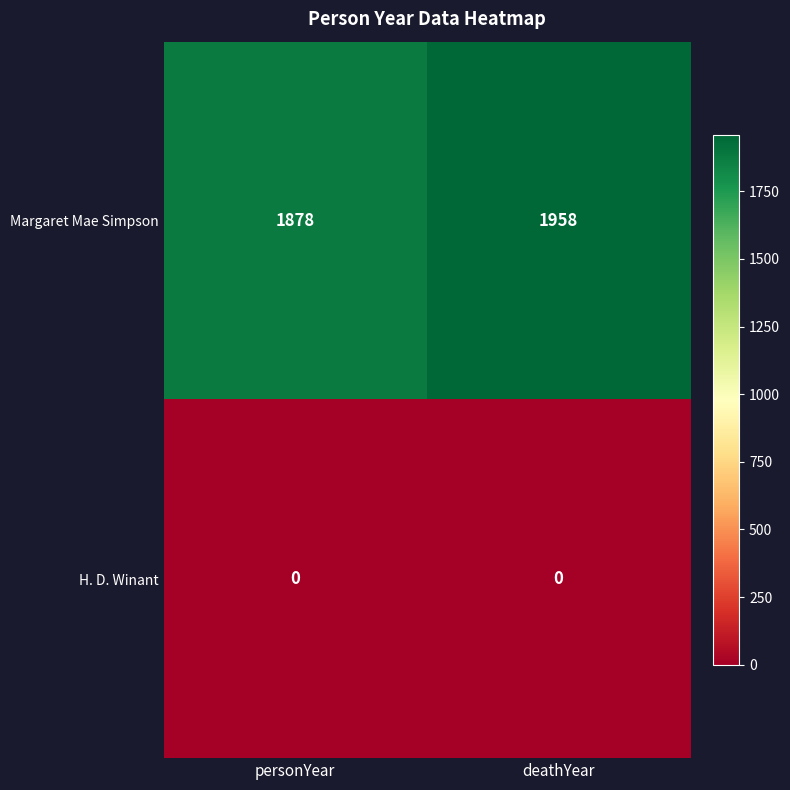

The value of Margaret Mae Simpson at personYear is 1278. True or false?

False